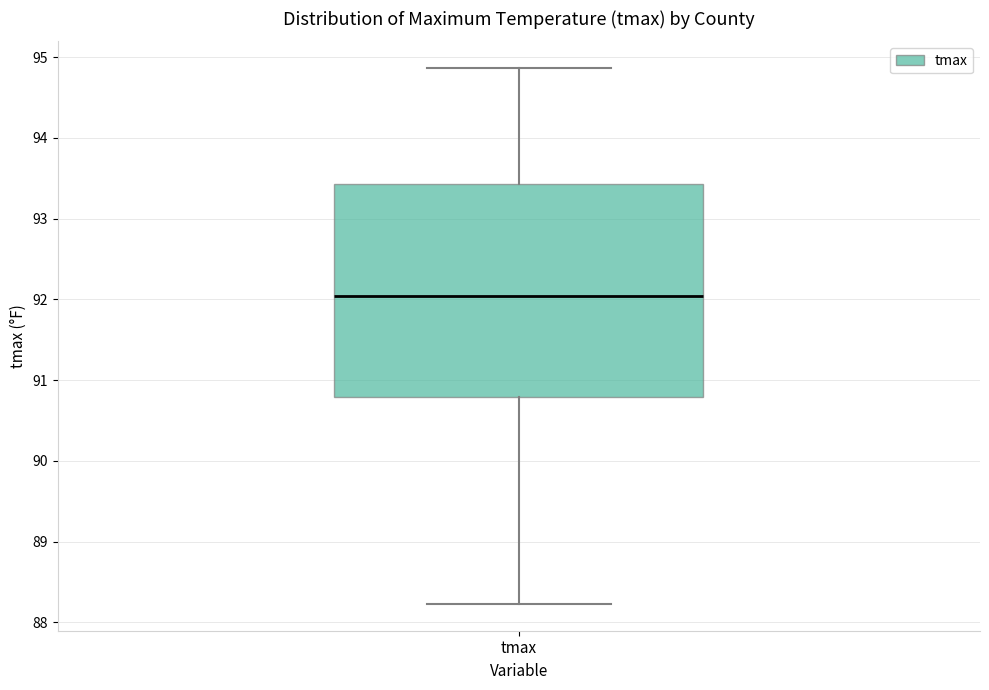

Read this box plot against the y-axis: the position of the median line, the range covered by the box, and the ends of both whiskers. The values are not printed on the chart, so give them approximately, as read against the axis.

median 92.0, box 90.8 to 93.4, whiskers 88.2 to 94.9